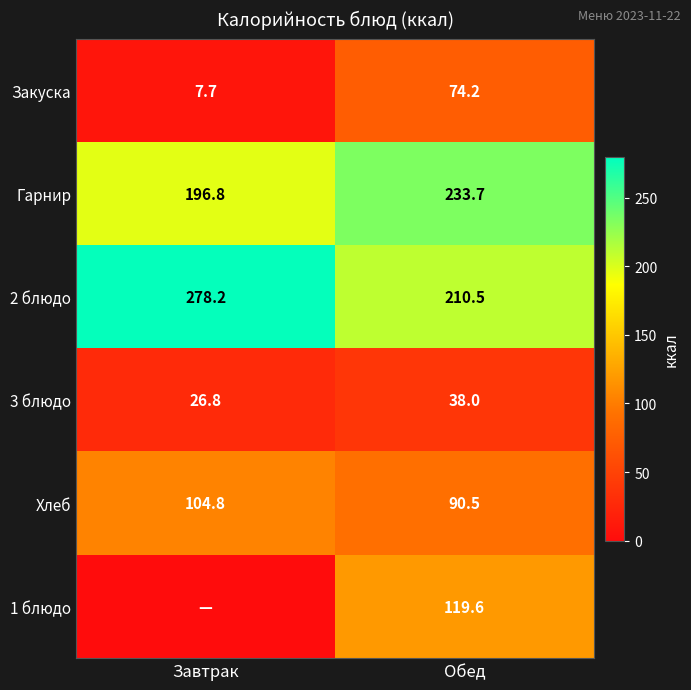

Which label corresponds to the largest value in the chart?

Завтрак